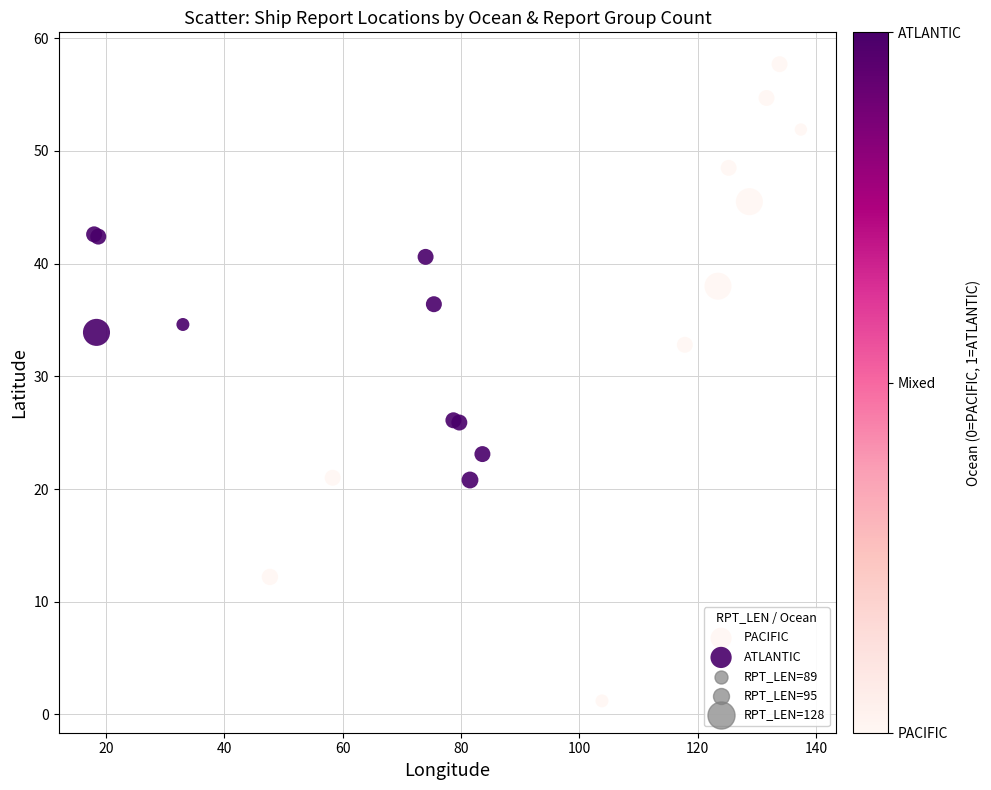

Which series has the largest Y range (max minus min)?

PACIFIC